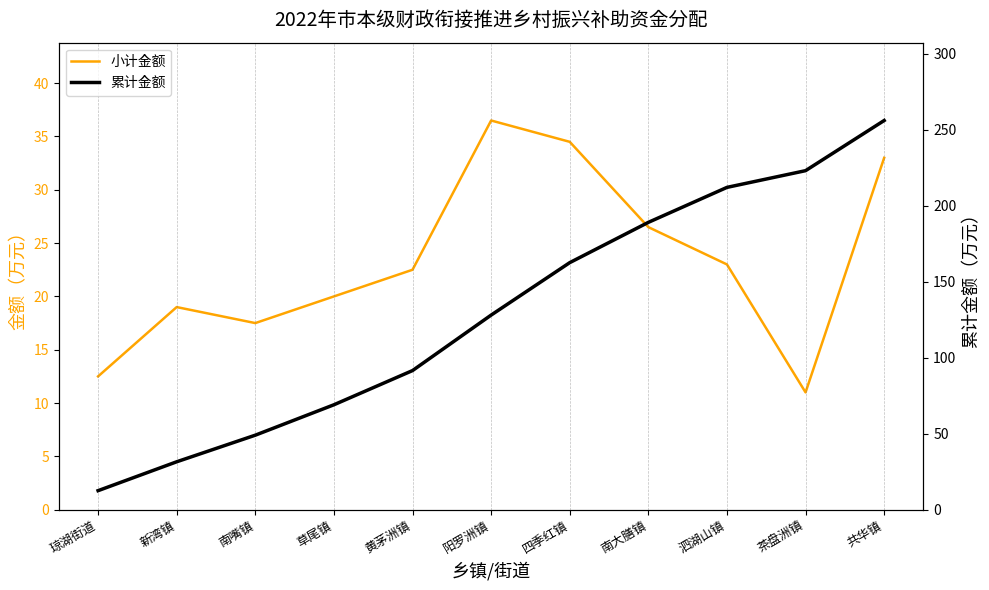

Which series has the largest range (max minus min)?

累计金额